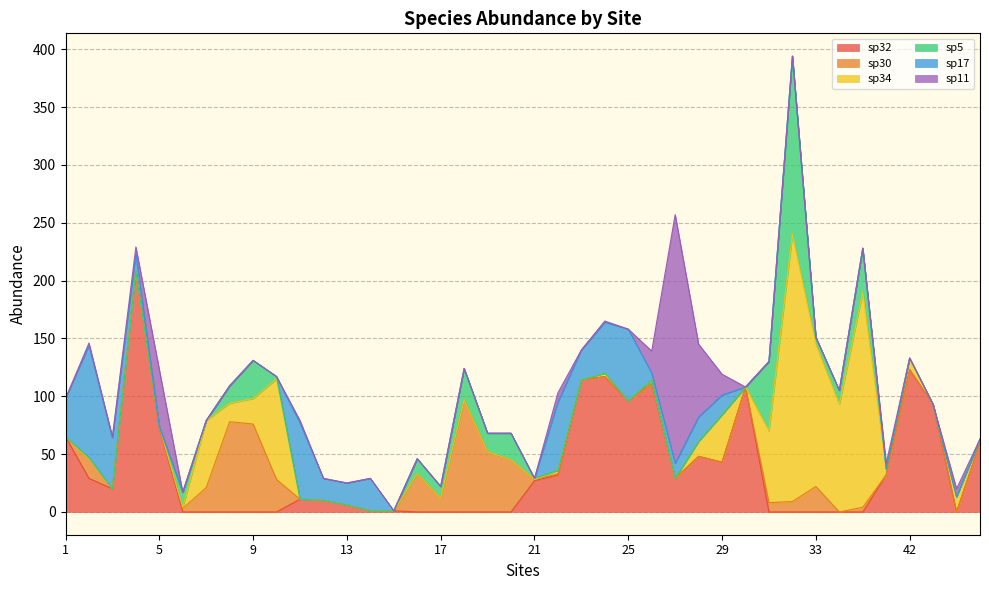

Rank the series at 24 from lowest to highest value.

sp30, sp5, sp11, sp34, sp17, sp32